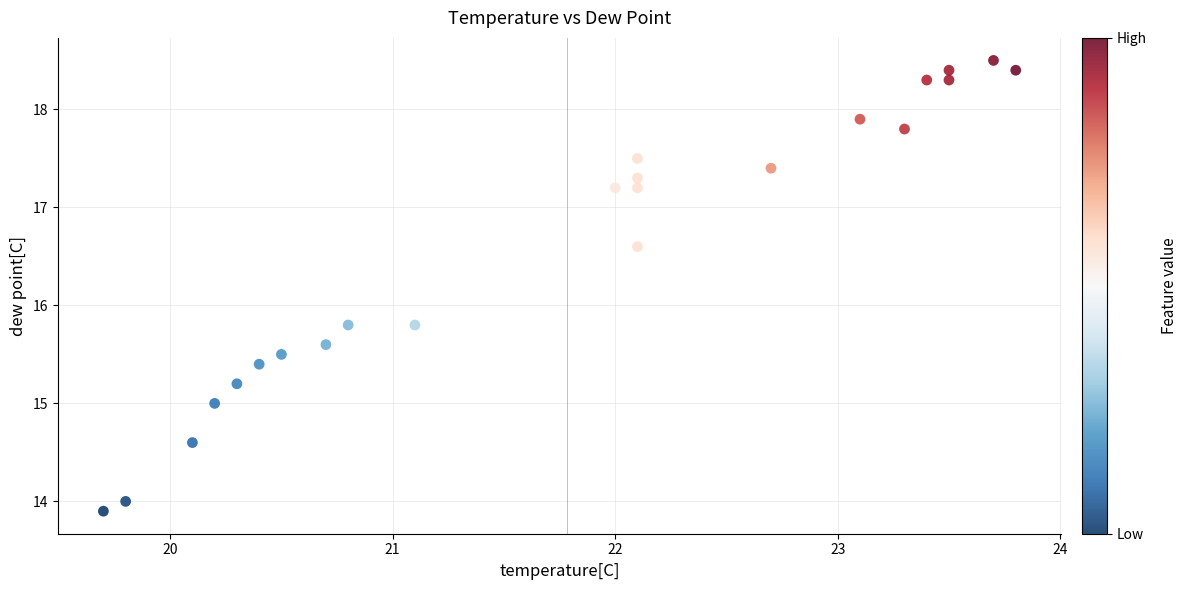

What is the range of X values (max minus min)?

4.1